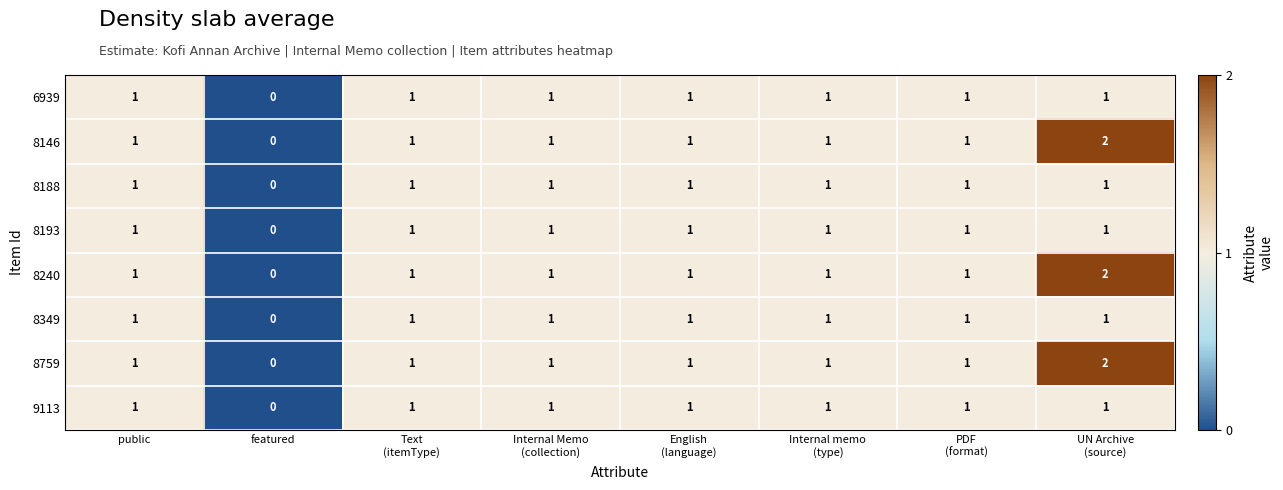

At which category does the chart reach its minimum across all series?

featured